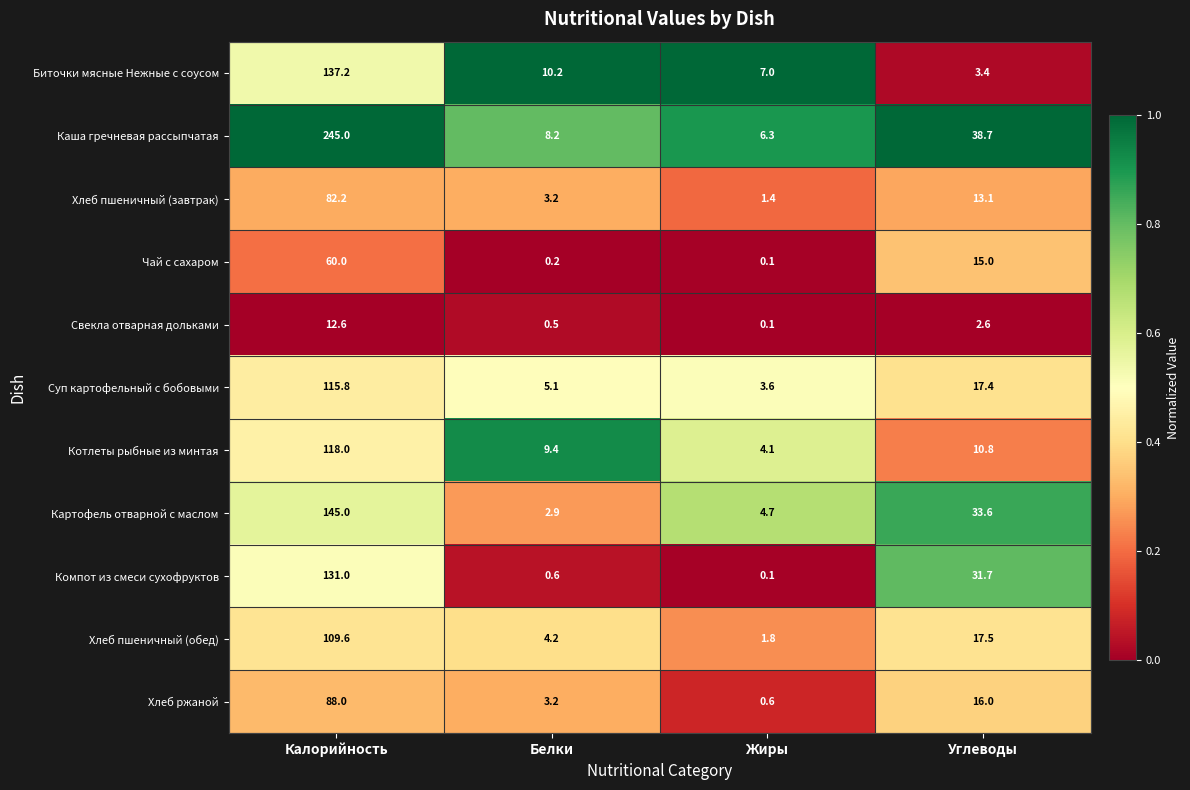

Which label corresponds to the smallest value in the chart?

Жиры